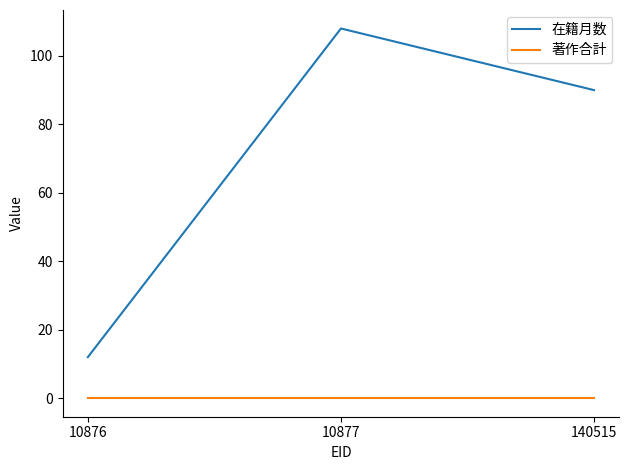

Count the number of categories in the chart.

3